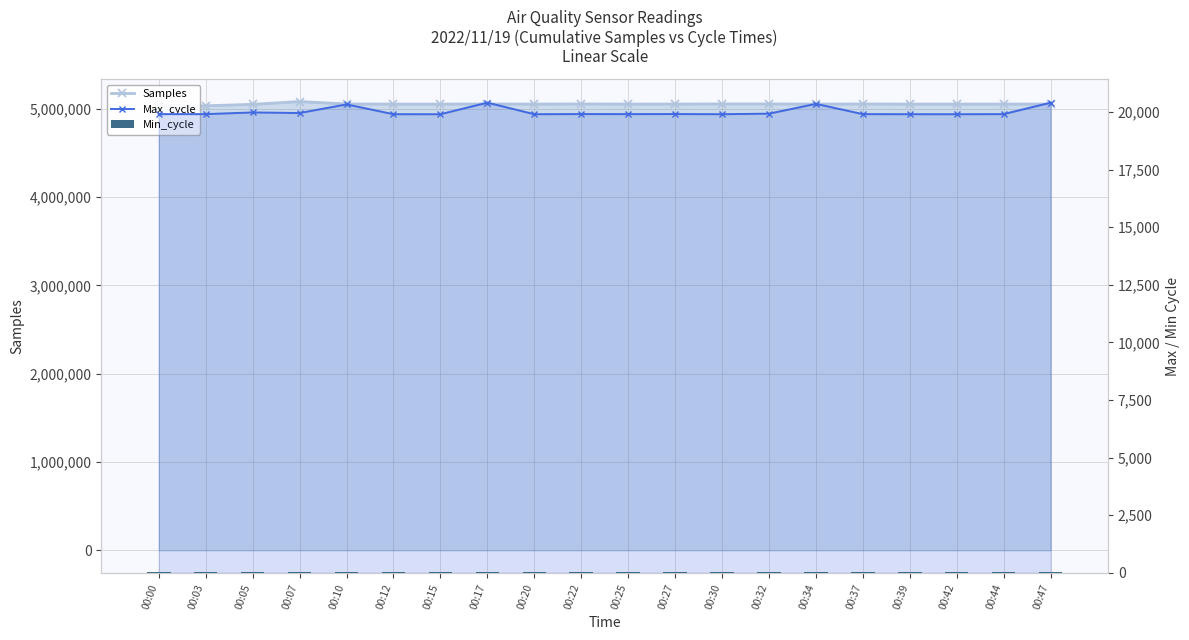

What are all the series names shown in the legend?

Samples, Max_cycle, Min_cycle